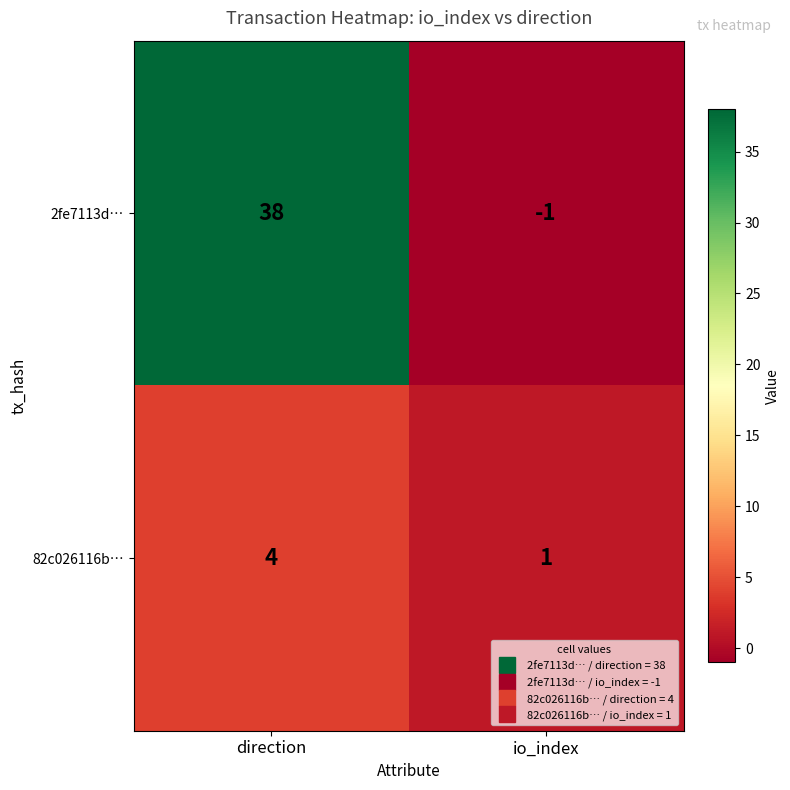

List the series in order of their peak value, highest first.

2fe7113d…, 82c026116b…